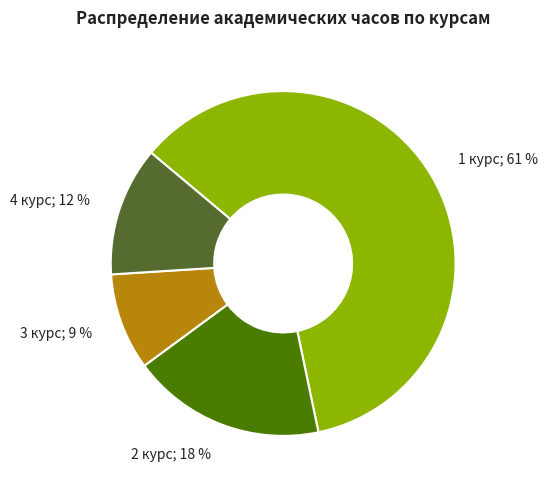

To the nearest percent, what is the average slice percentage?

25%